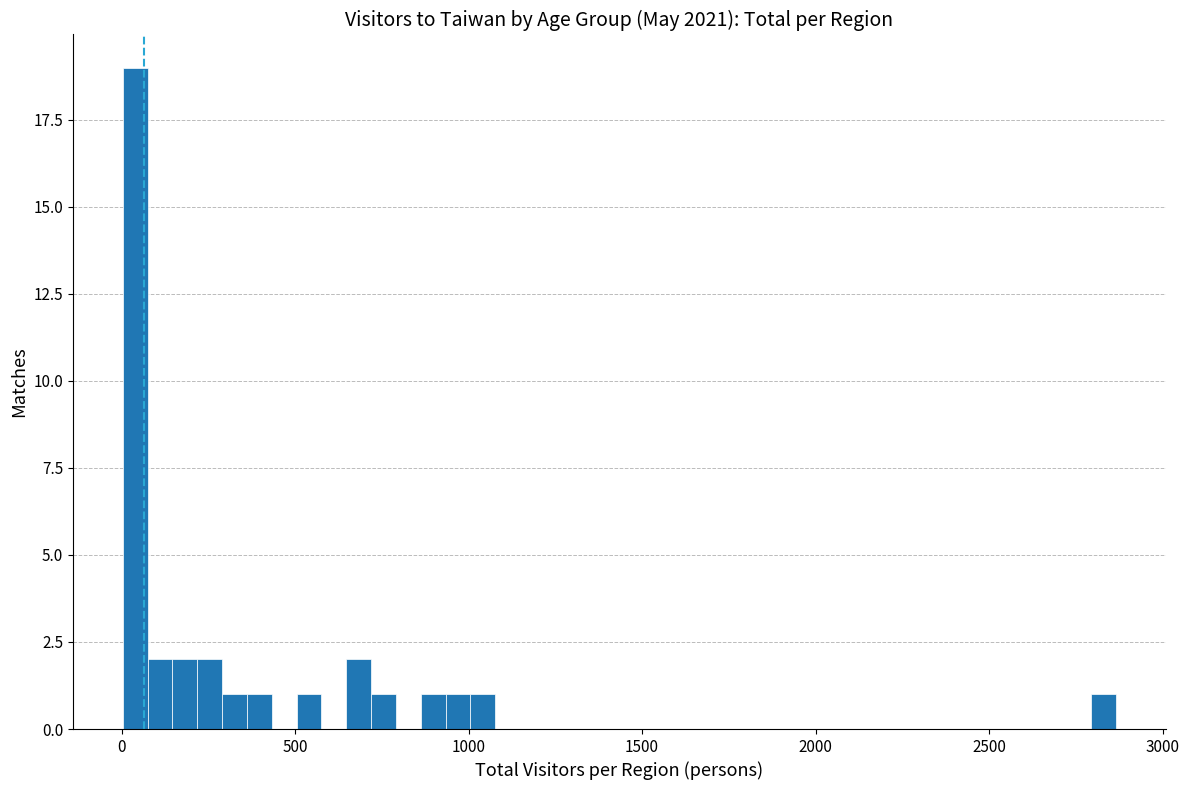

Read against the x-axis, roughly where is the centre of the tallest bar?

50